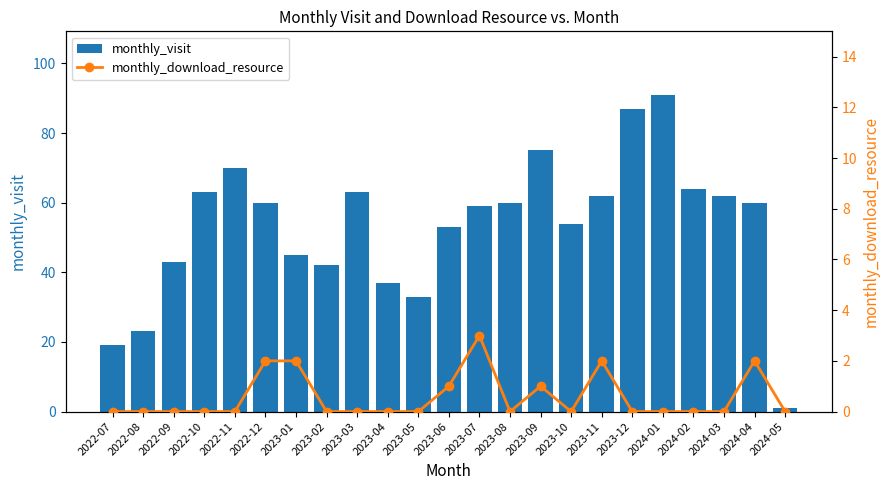

What is the sum of all monthly_download_resource values?

13